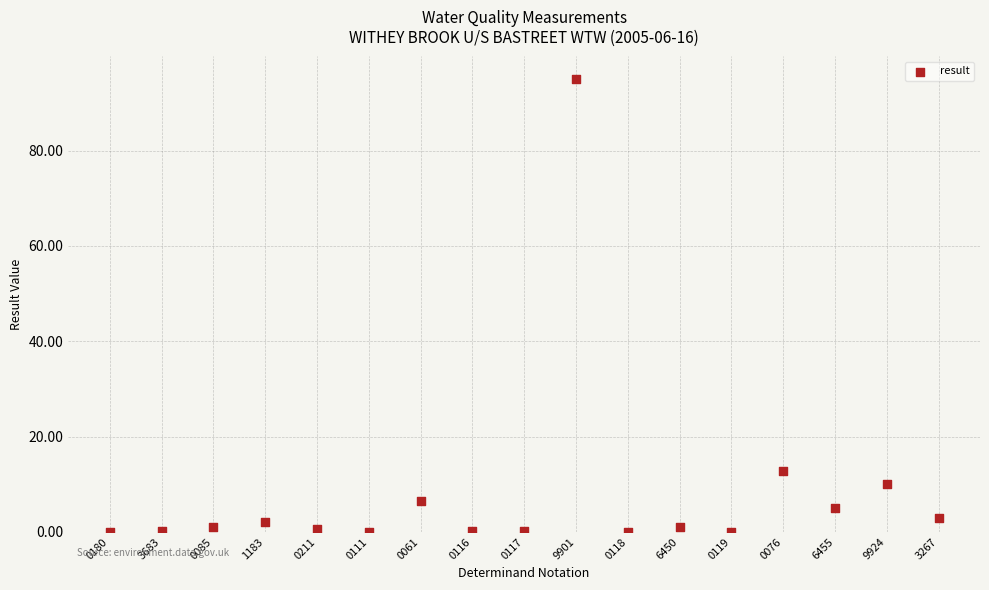

What is the range of Y values (max minus min)?

95.0